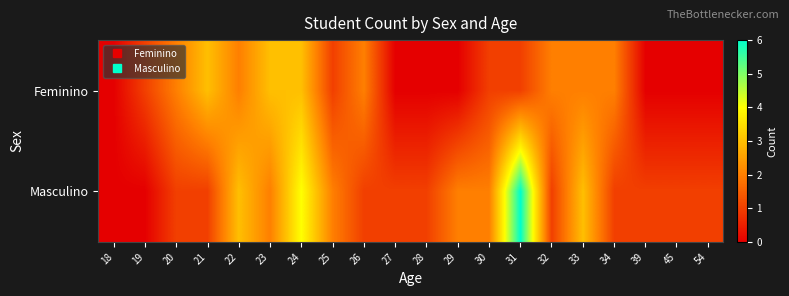

Reading right to left, extract all data points from this chart.

Feminino: 54=0	45=0	39=0	34=2	33=2	32=2	31=1	30=1	29=0	28=0	27=0	26=2	25=1	24=3	23=3	22=2	21=3	20=2	19=1	18=0
Masculino: 54=1	45=1	39=1	34=1	33=3	32=1	31=6	30=2	29=2	28=1	27=1	26=1	25=2	24=4	23=2	22=3	21=1	20=1	19=0	18=0